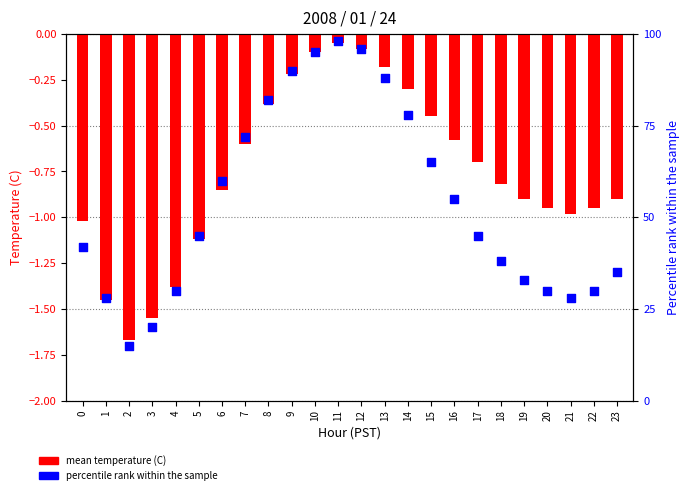

Which series has the widest spread of Y values?

percentile rank within the sample